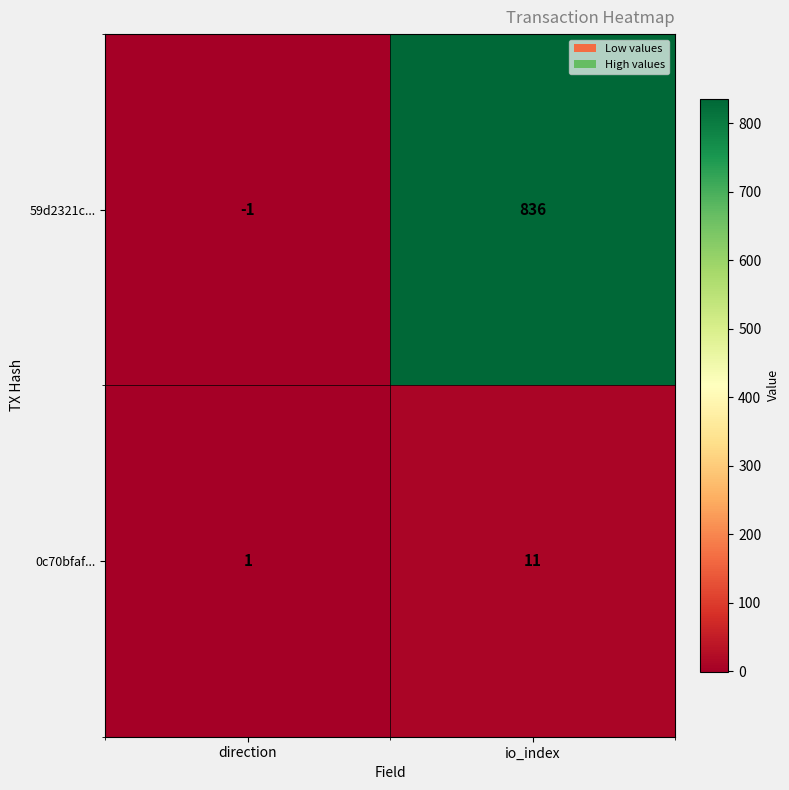

What is the sum of the 59d2321c... values at direction and io_index?

835